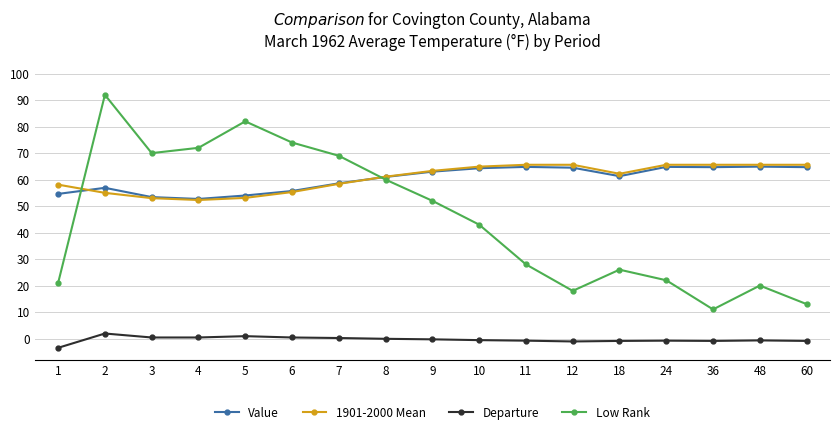

Count the number of data series in this chart.

4